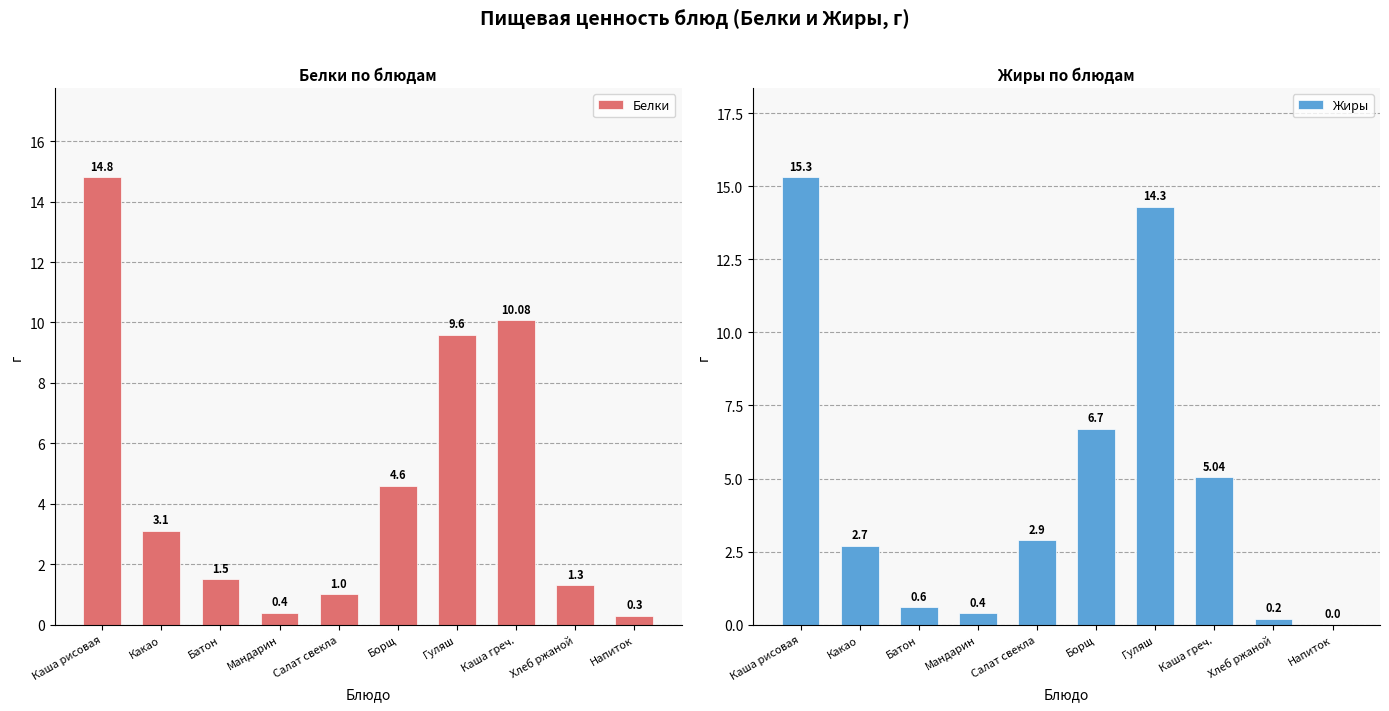

What is the label of the 2nd bar from the left?

Какао